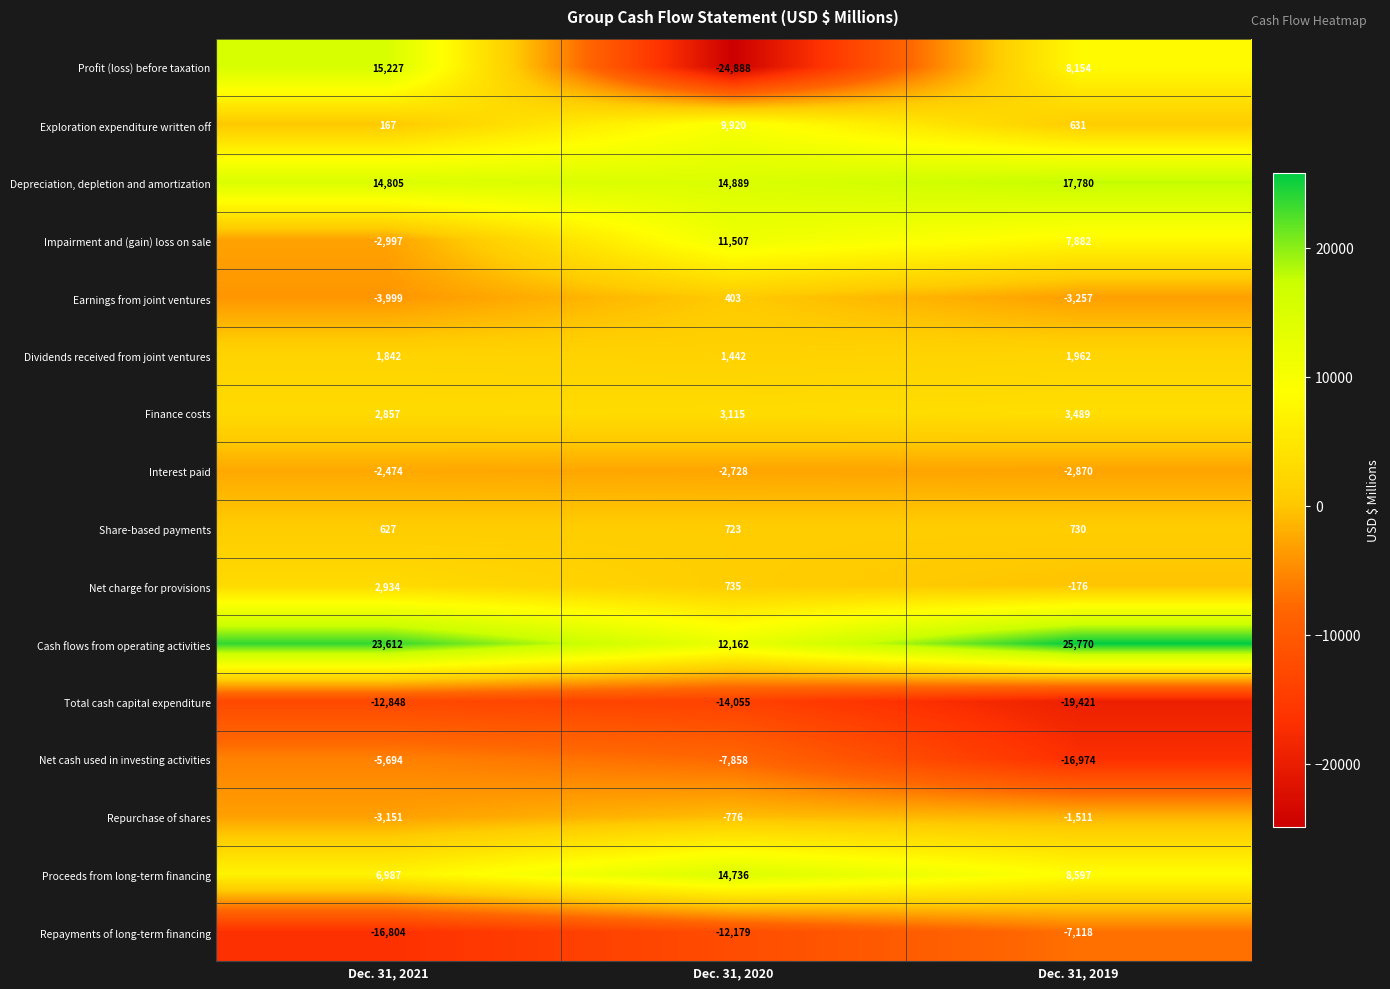

The Dividends received from joint ventures series shows 3021 at Dec. 31, 2019. True or false?

False